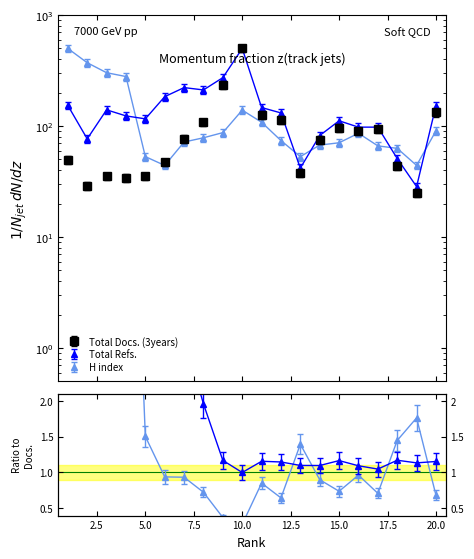

What is the value of the Total Refs. point at the 4th from the left?

133.3